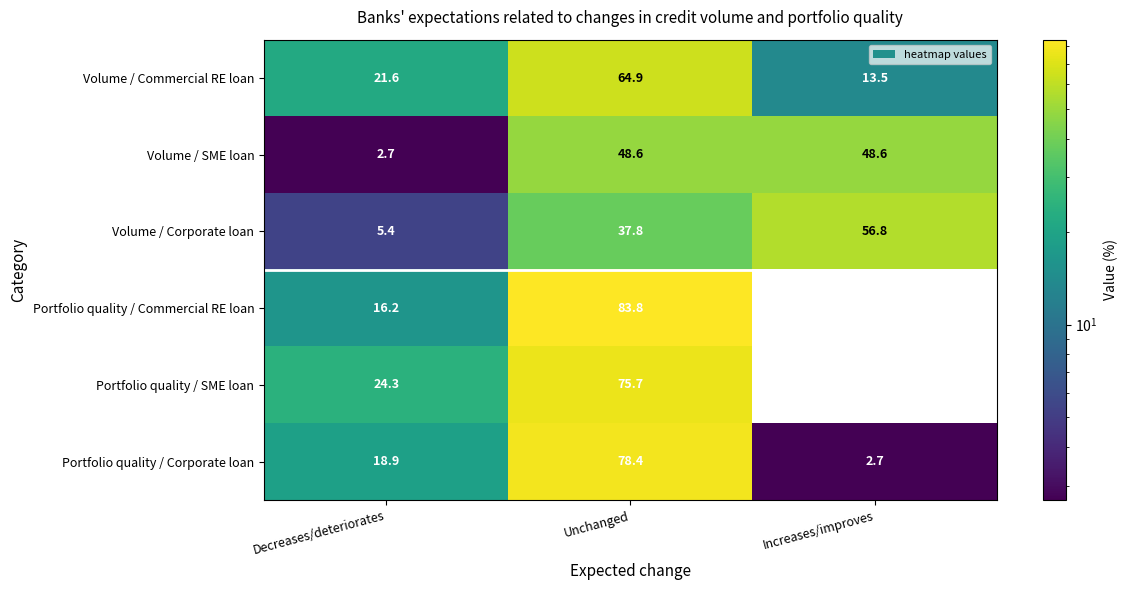

Rank the categories by Volume / Corporate loan value from highest to lowest.

Increases/improves, Unchanged, Decreases/deteriorates